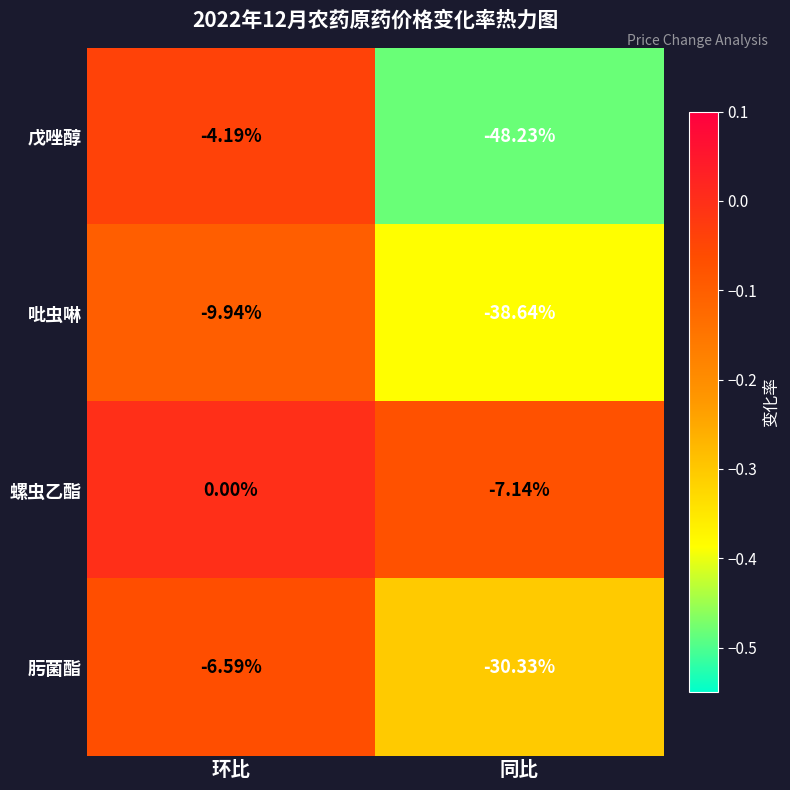

Which category has the highest value across all series?

环比